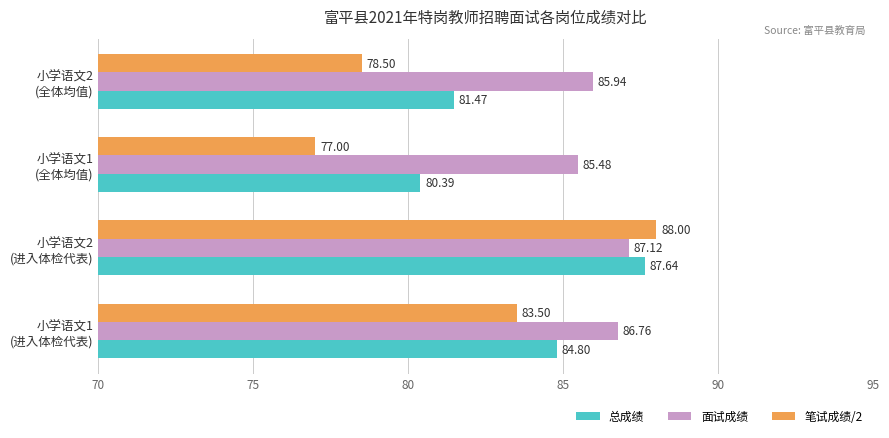

At how many categories does at least one series exceed 77?

4